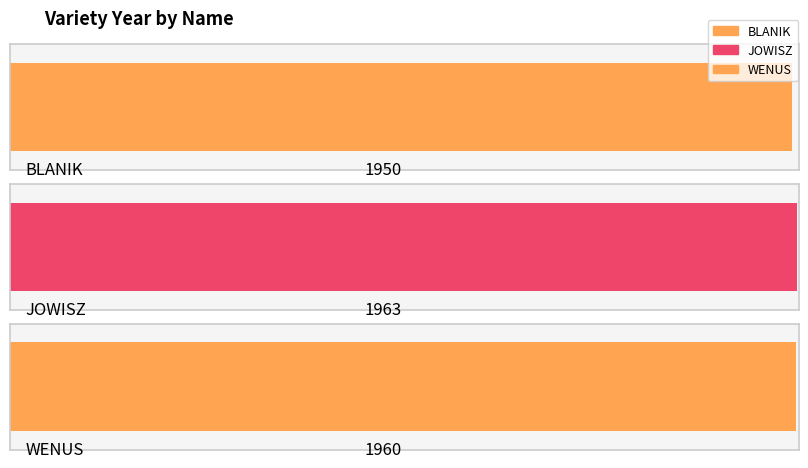

What is the average value?

1958